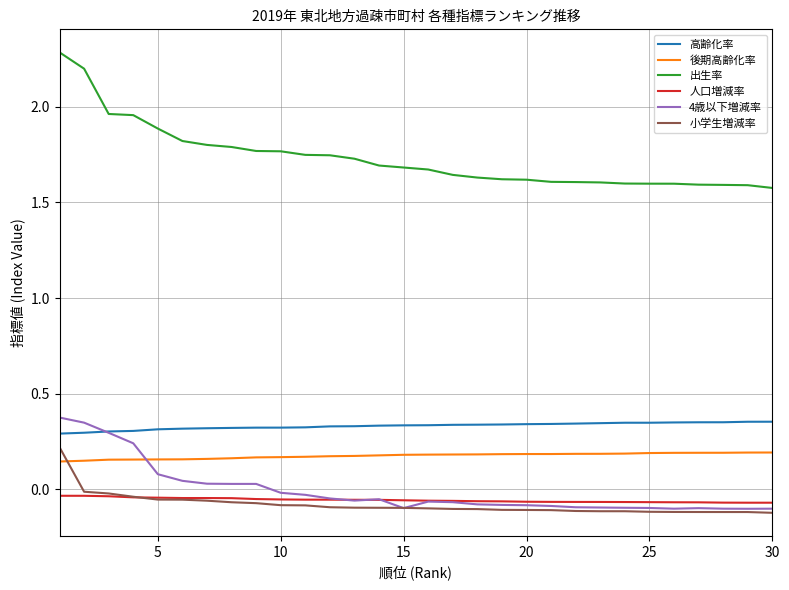

Which series has the largest total across all categories?

出生率